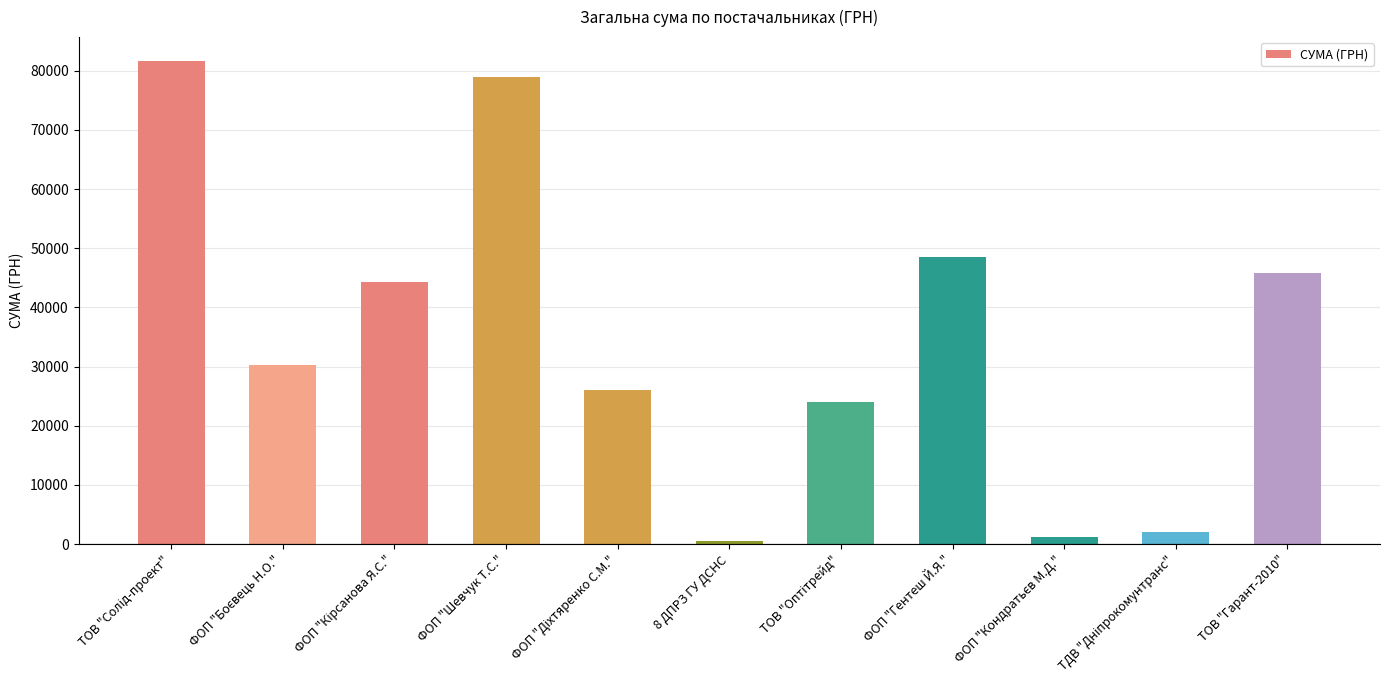

How many series are shown in this chart?

1